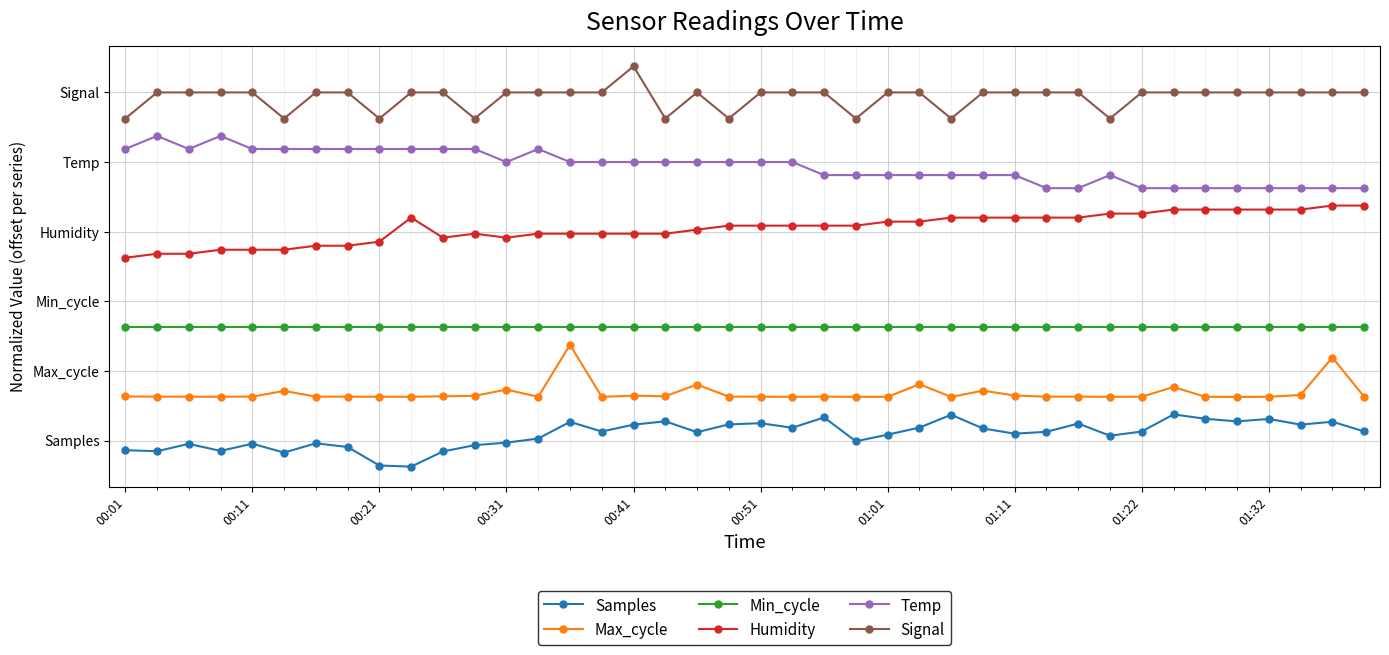

List the series in order of their peak value, highest first.

Signal, Temp, Humidity, Min_cycle, Max_cycle, Samples